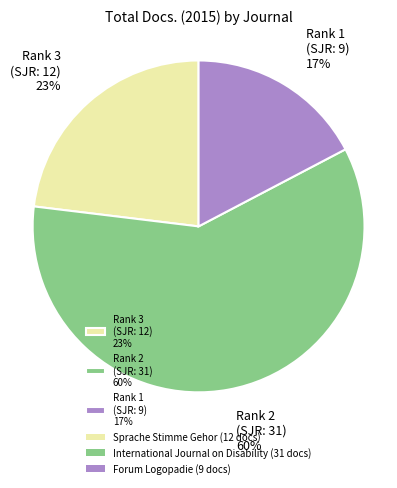

How many slices are in this pie chart?

3